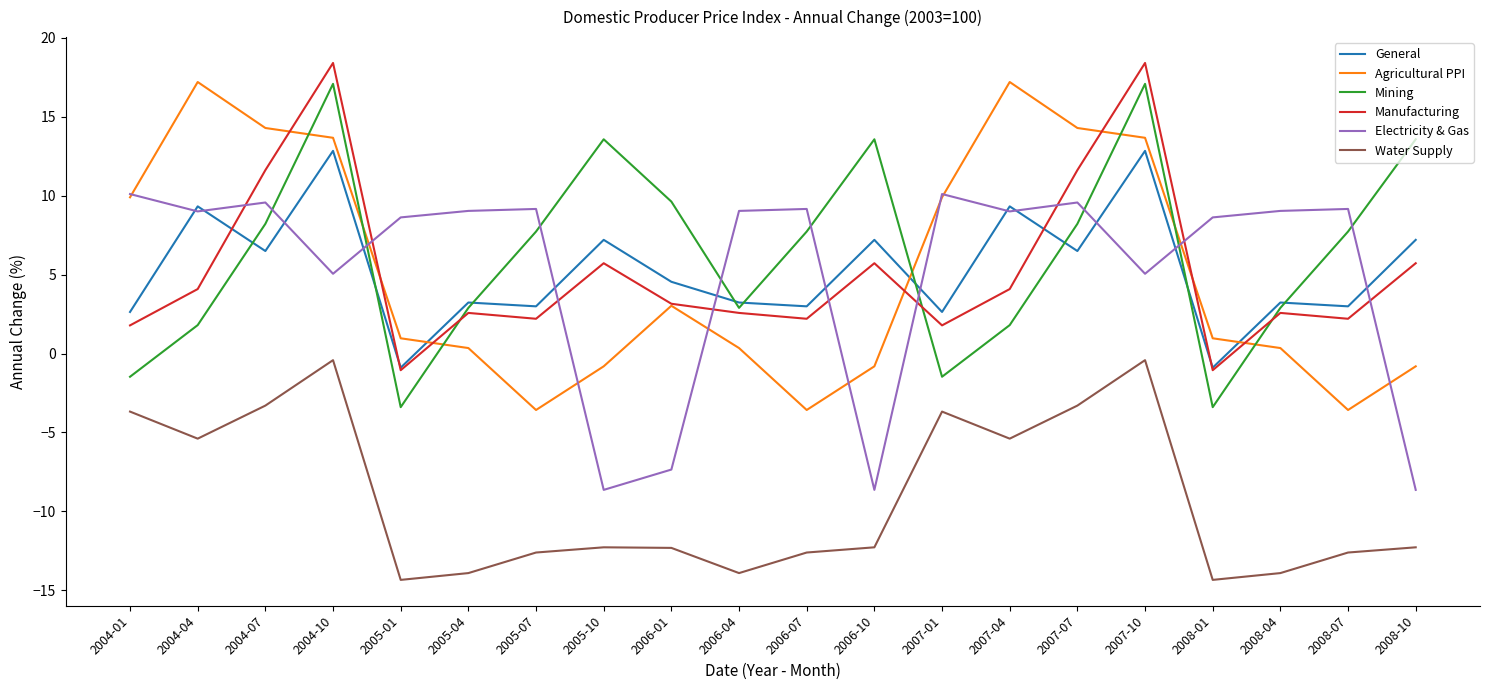

What is the difference between the highest and lowest values at 2005-07?

21.8